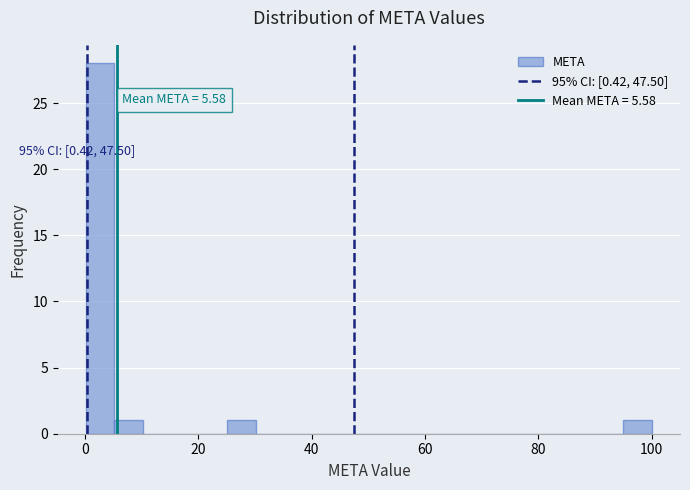

Read against the x-axis, roughly where is the centre of the tallest bar?

2